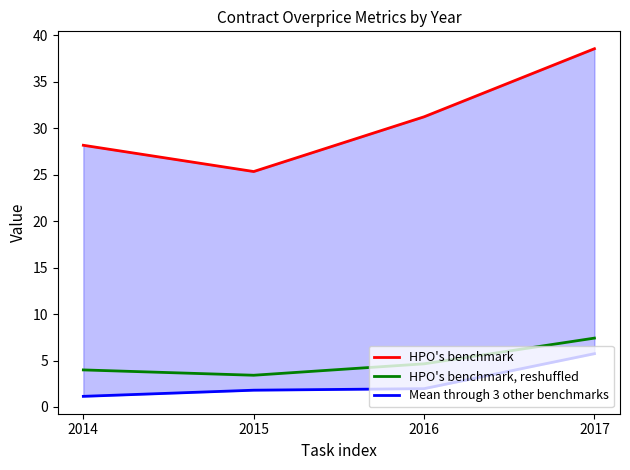

What is the total value across all series at 2016?

37.8